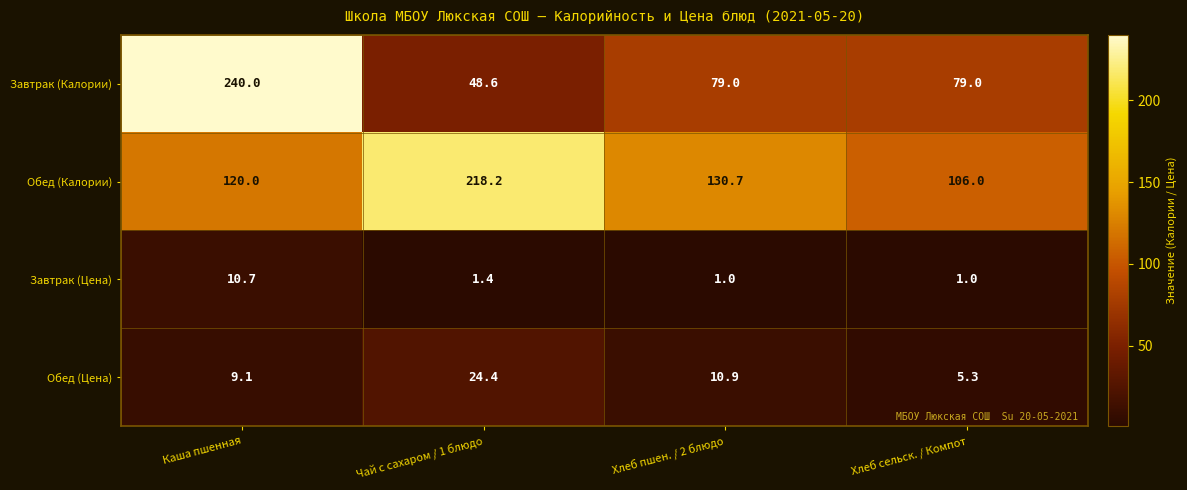

Where does the Обед (Калории) series first go above 130?

Чай с сахаром / 1 блюдо